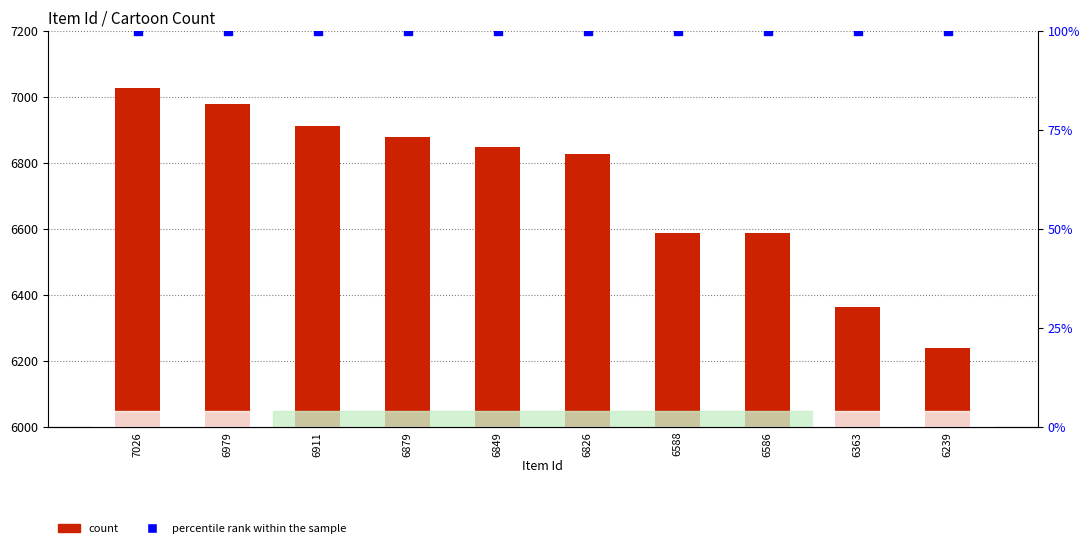

At how many categories does at least one series exceed 2012?

10